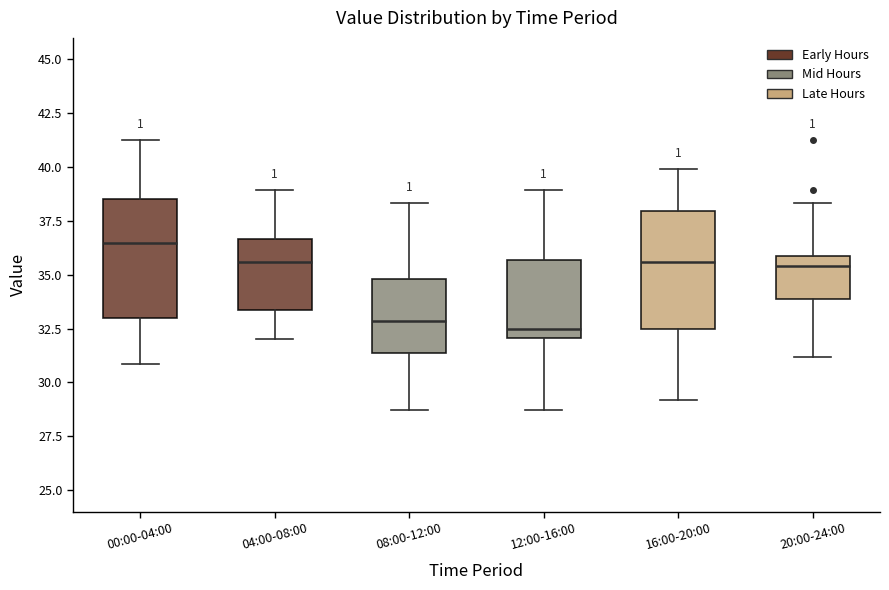

Where is the lower edge of the box for 20:00-24:00 on the y-axis? The values are not printed on the chart, so give them approximately, as read against the axis.

34.0